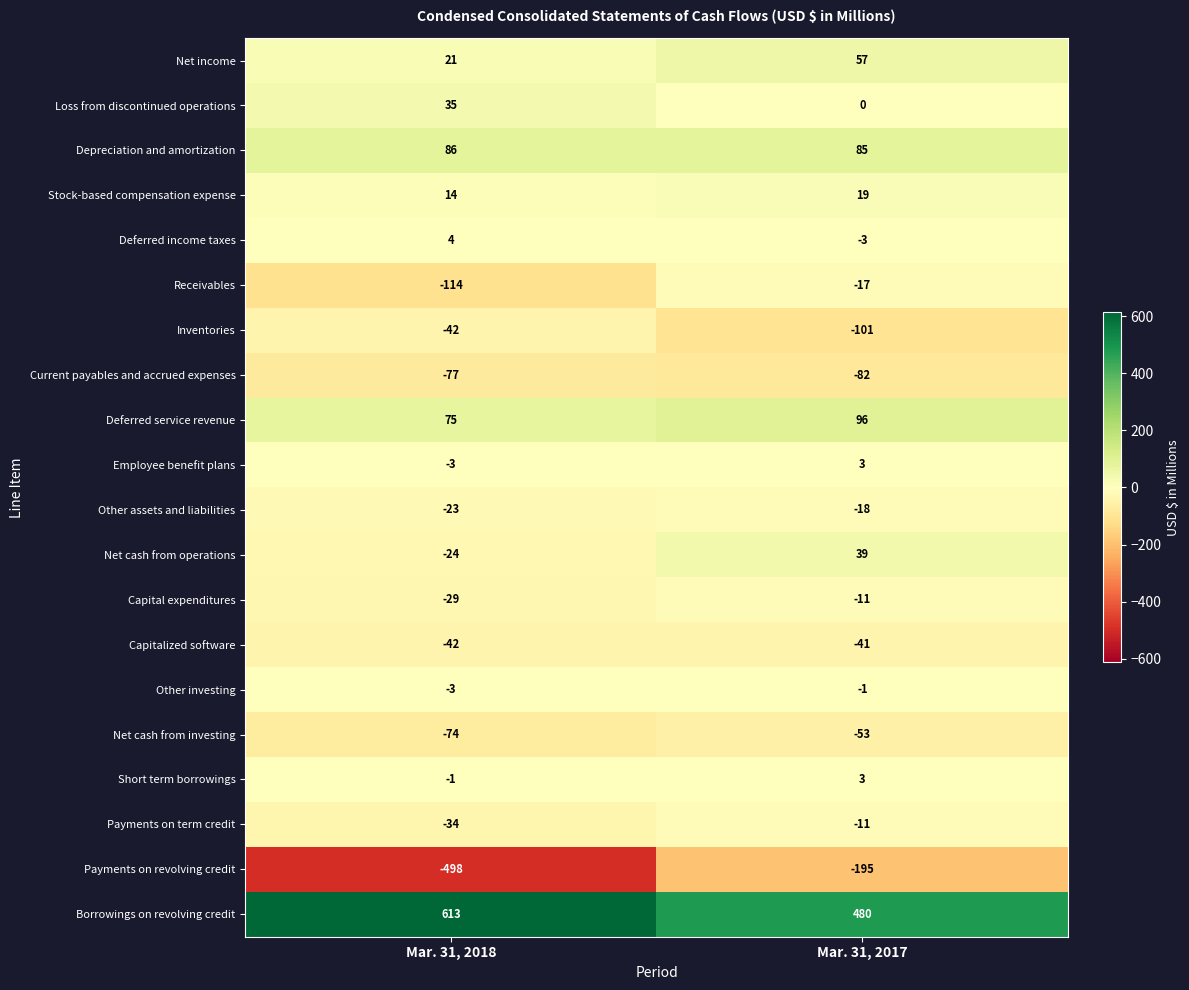

What is the maximum value shown in the chart?

613